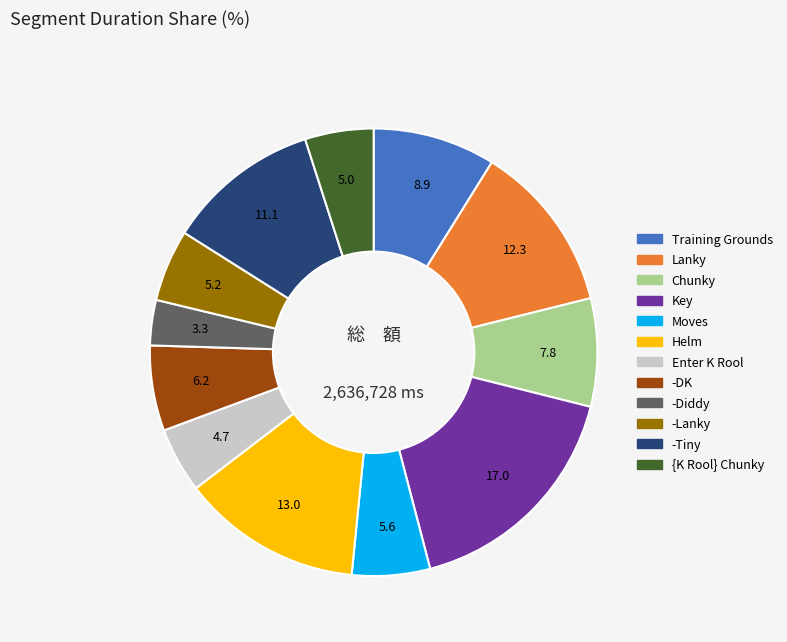

Between Moves and Lanky, which is larger?

Lanky